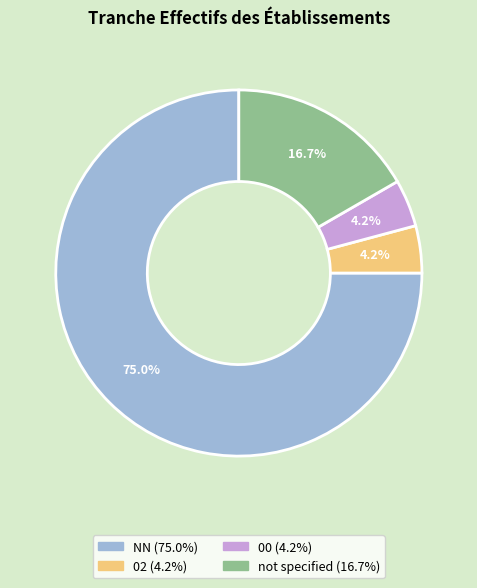

Is there any slice that represents more than half of the pie?

Yes